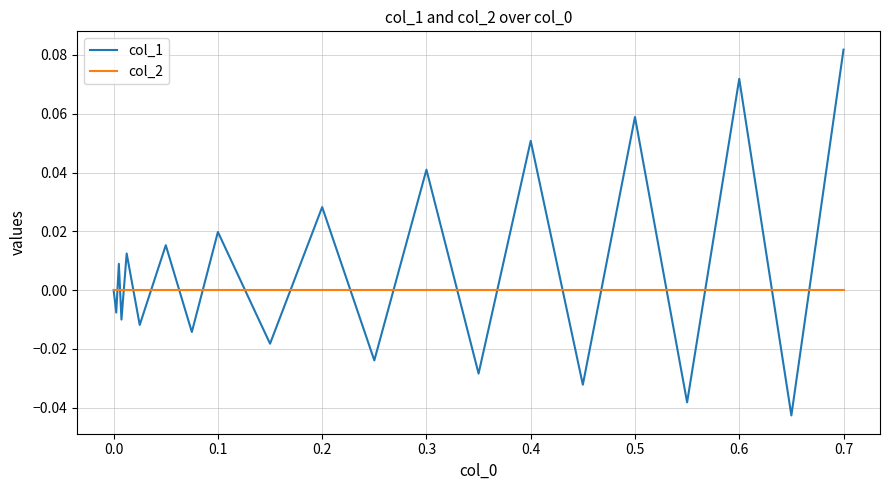

Which series has the largest total across all categories?

col_1